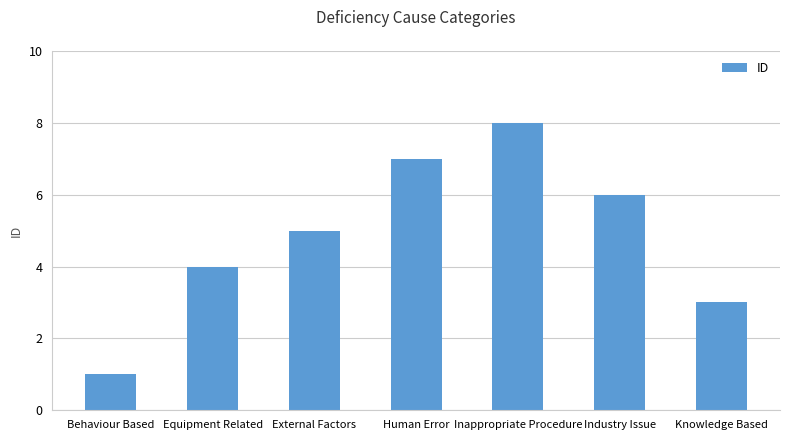

How many categories are shown in the chart?

7